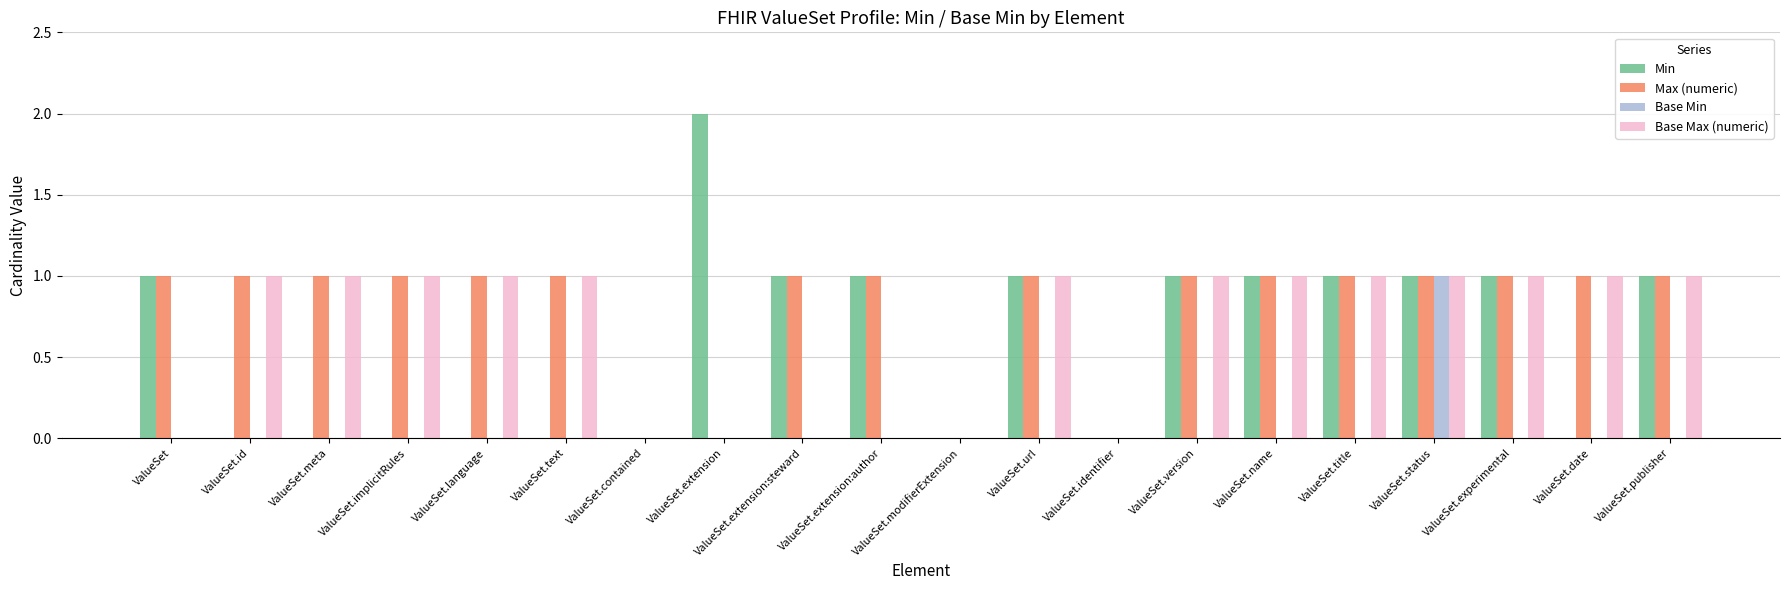

What is the total value across all series at ValueSet.url?

3